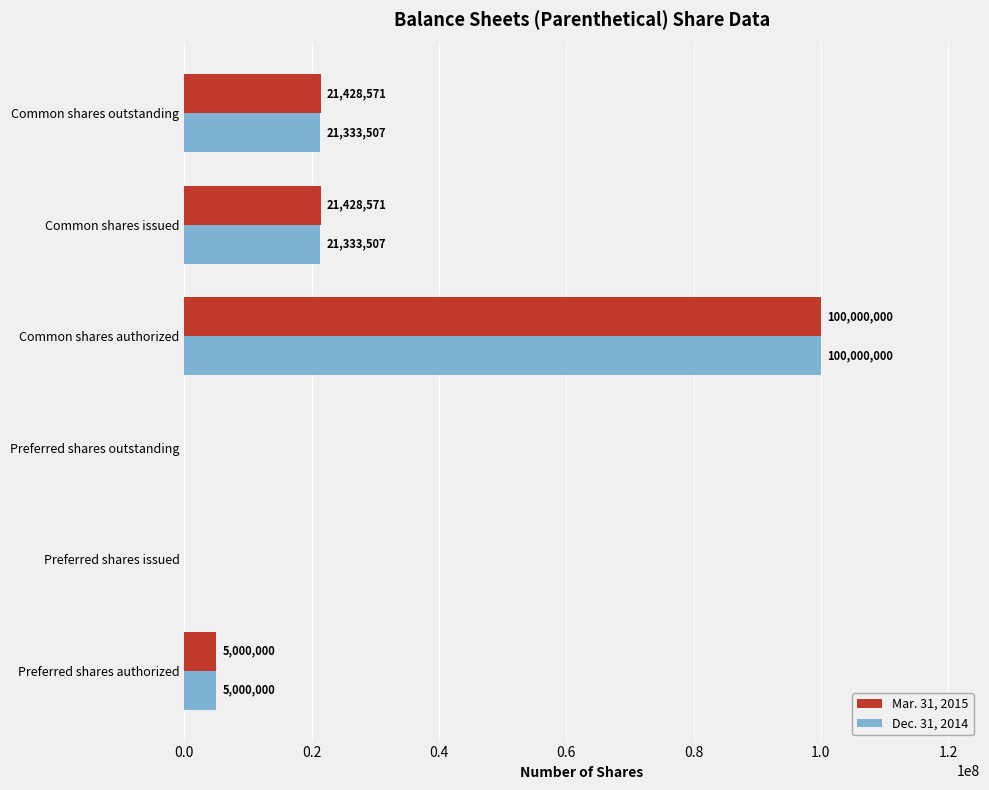

What is the total value across all series at Preferred shares authorized?

10000000